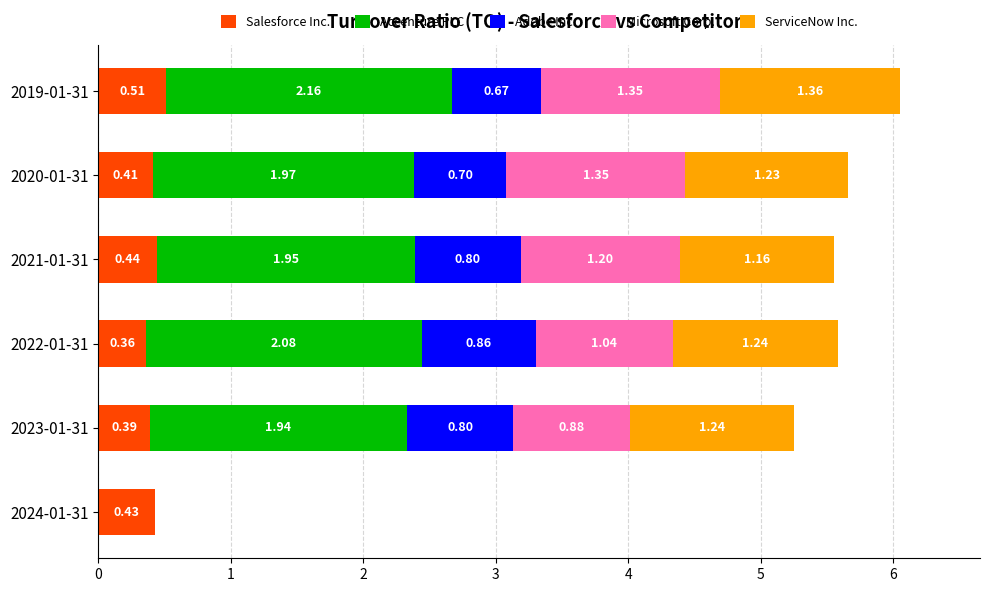

How many categories are shown in the chart?

6